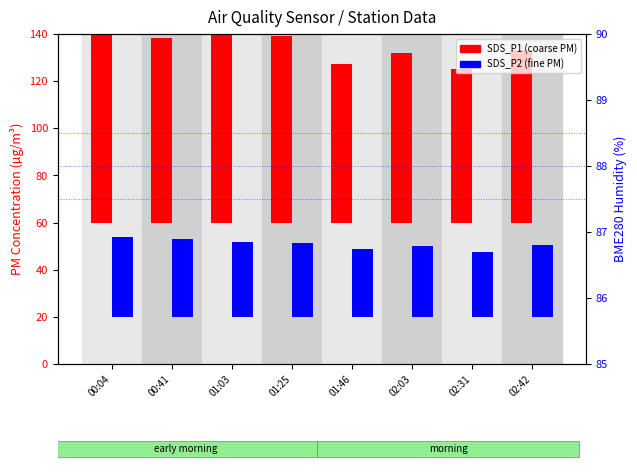

What position from the right is 00:04?

8